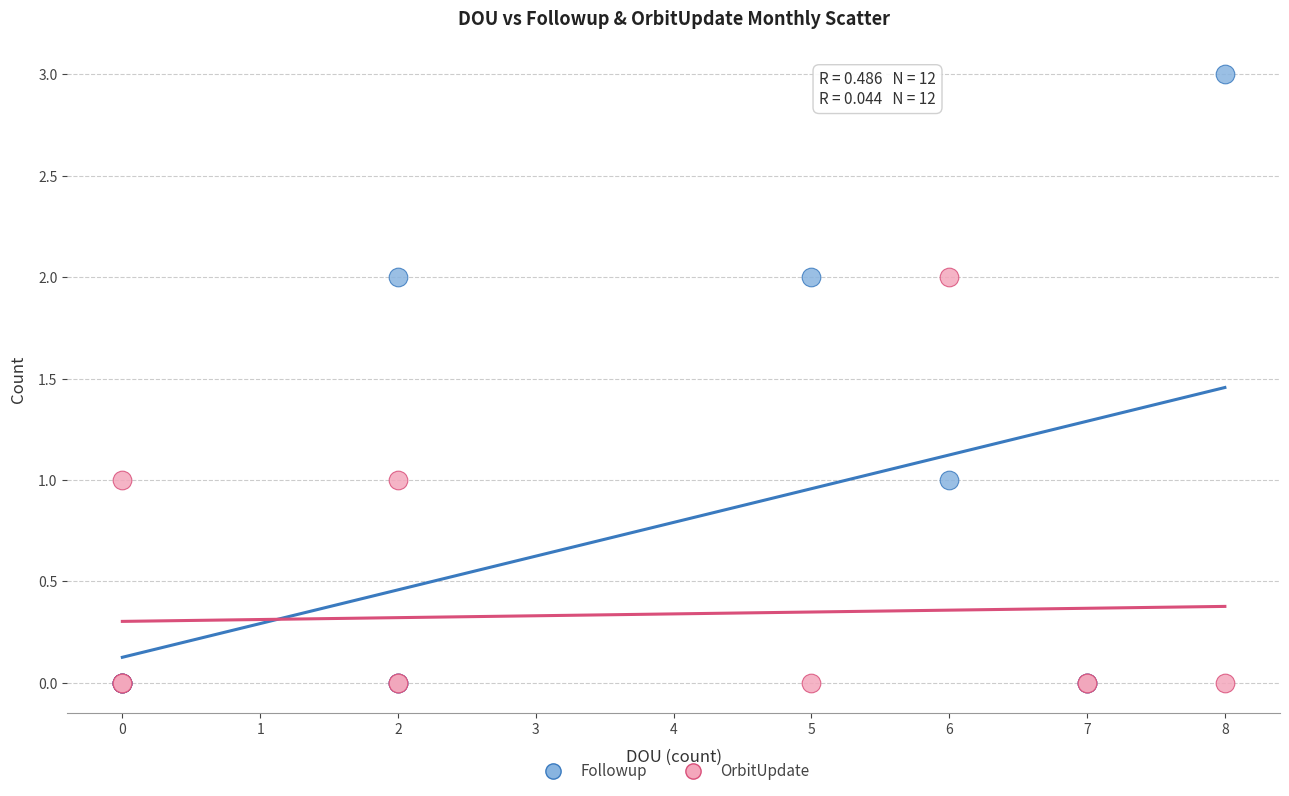

Which series has the largest Y range (max minus min)?

Followup